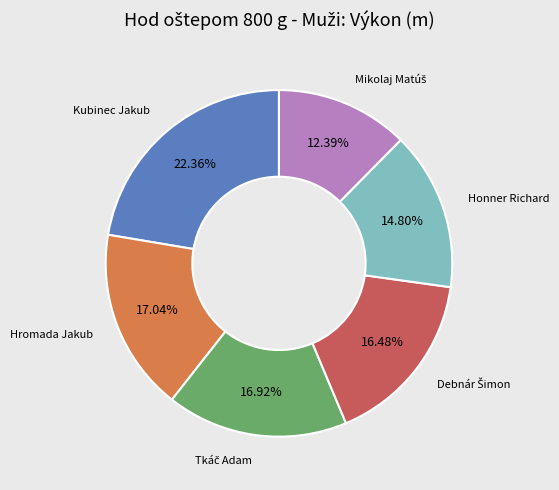

Is there any slice that represents more than half of the pie?

No